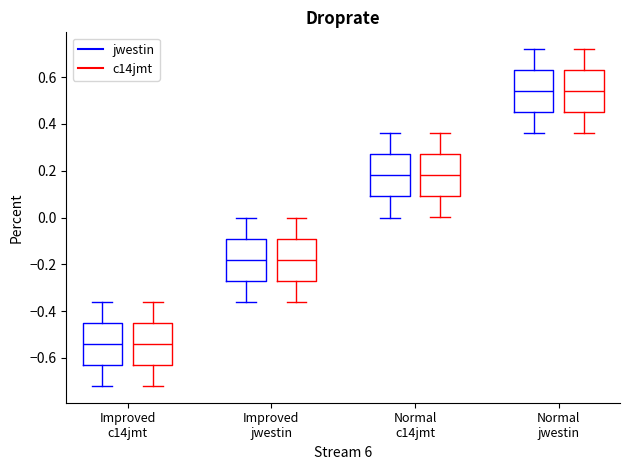

Reading left to right, transcribe this box plot: for each box, give where its median line is, the range the box spans, and where its two whiskers end, as read against the y-axis. The values are not printed on the chart, so give them approximately, as read against the axis.

Improved c14jmt (jwestin): median -0.54, box -0.62 to -0.46, whiskers -0.72 to -0.36
Improved c14jmt (c14jmt): median -0.54, box -0.62 to -0.44, whiskers -0.72 to -0.36
Improved jwestin (jwestin): median -0.18, box -0.26 to -0.10, whiskers -0.36 to 0.00
Improved jwestin (c14jmt): median -0.18, box -0.26 to -0.08, whiskers -0.36 to 0.00
Normal c14jmt (jwestin): median 0.18, box 0.08 to 0.26, whiskers 0.00 to 0.36
Normal c14jmt (c14jmt): median 0.18, box 0.10 to 0.26, whiskers 0.00 to 0.36
Normal jwestin (jwestin): median 0.54, box 0.44 to 0.62, whiskers 0.36 to 0.72
Normal jwestin (c14jmt): median 0.54, box 0.46 to 0.62, whiskers 0.36 to 0.72